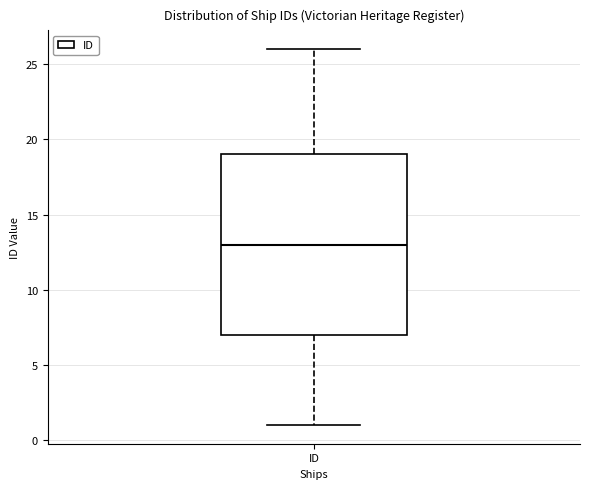

Read this box plot against the y-axis: the position of the median line, the range covered by the box, and the ends of both whiskers. The values are not printed on the chart, so give them approximately, as read against the axis.

median 13, box 7 to 19, whiskers 1 to 26